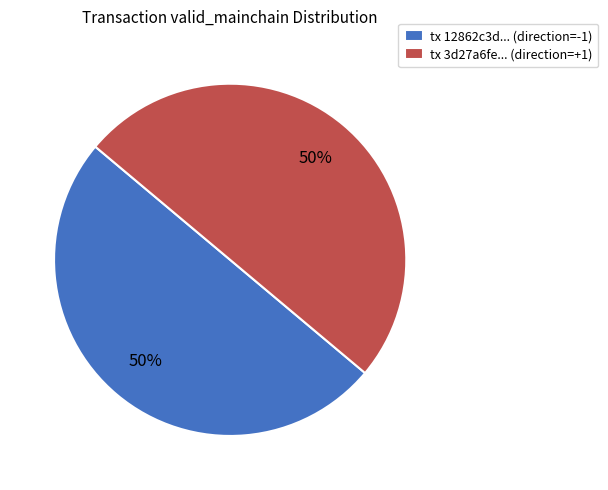

True or false: tx 3d27a6fe... (direction=+1) accounts for 50% of the total.

True